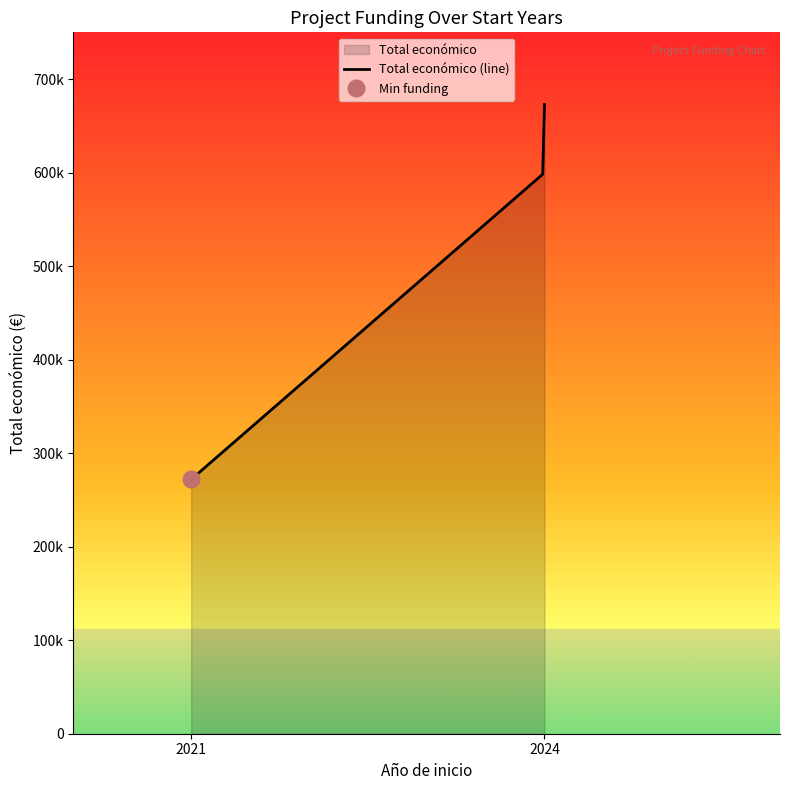

Approximately how many times larger is the value at 2024 compared to 2021?

2.5